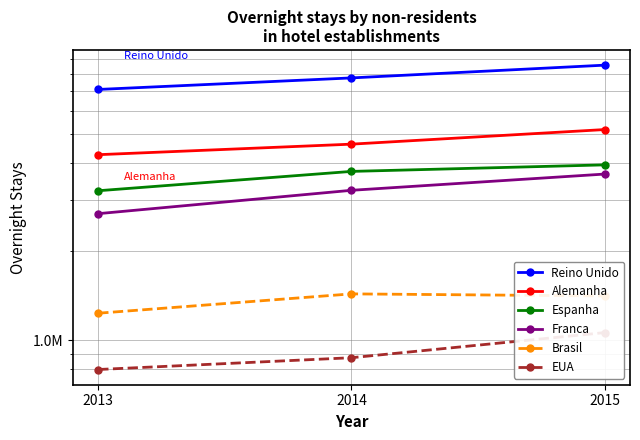

What is the spread (max minus min) of values at 2013?

6300807